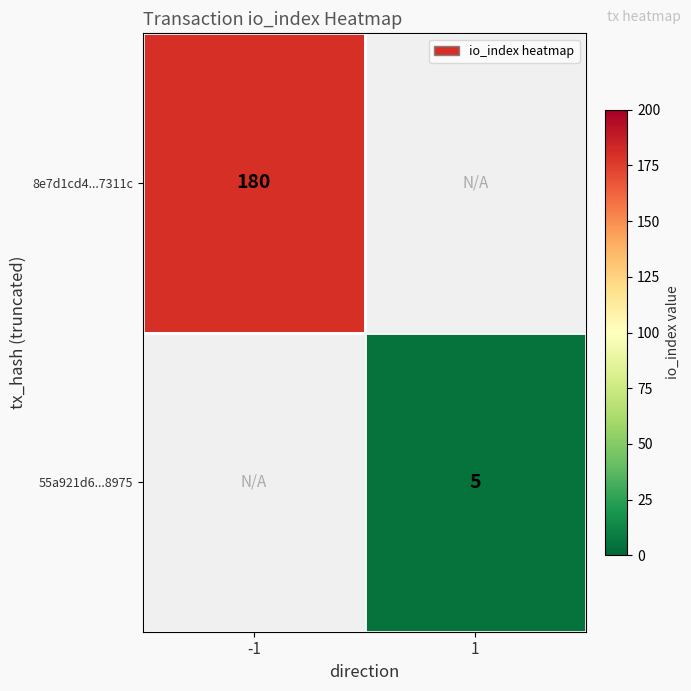

The 55a921d6...8975 series shows 8 at 1. True or false?

False